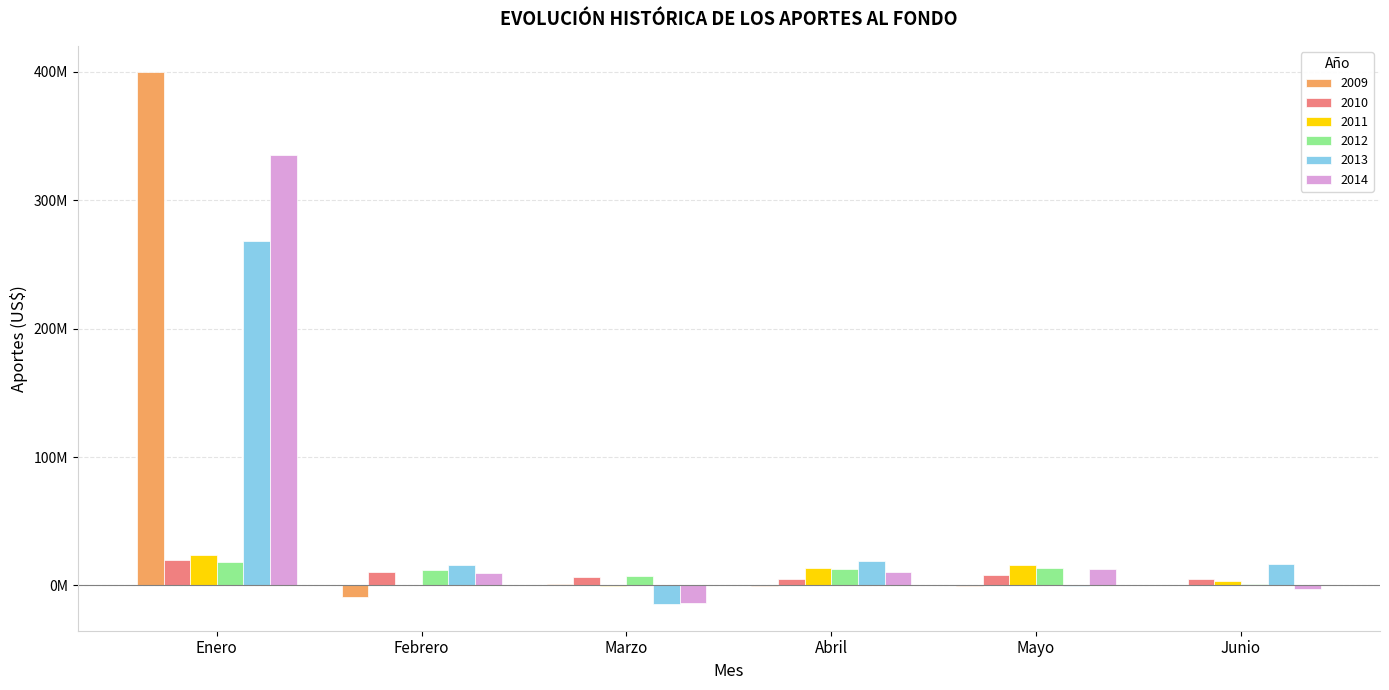

At which category is the sum across all series the highest?

Enero